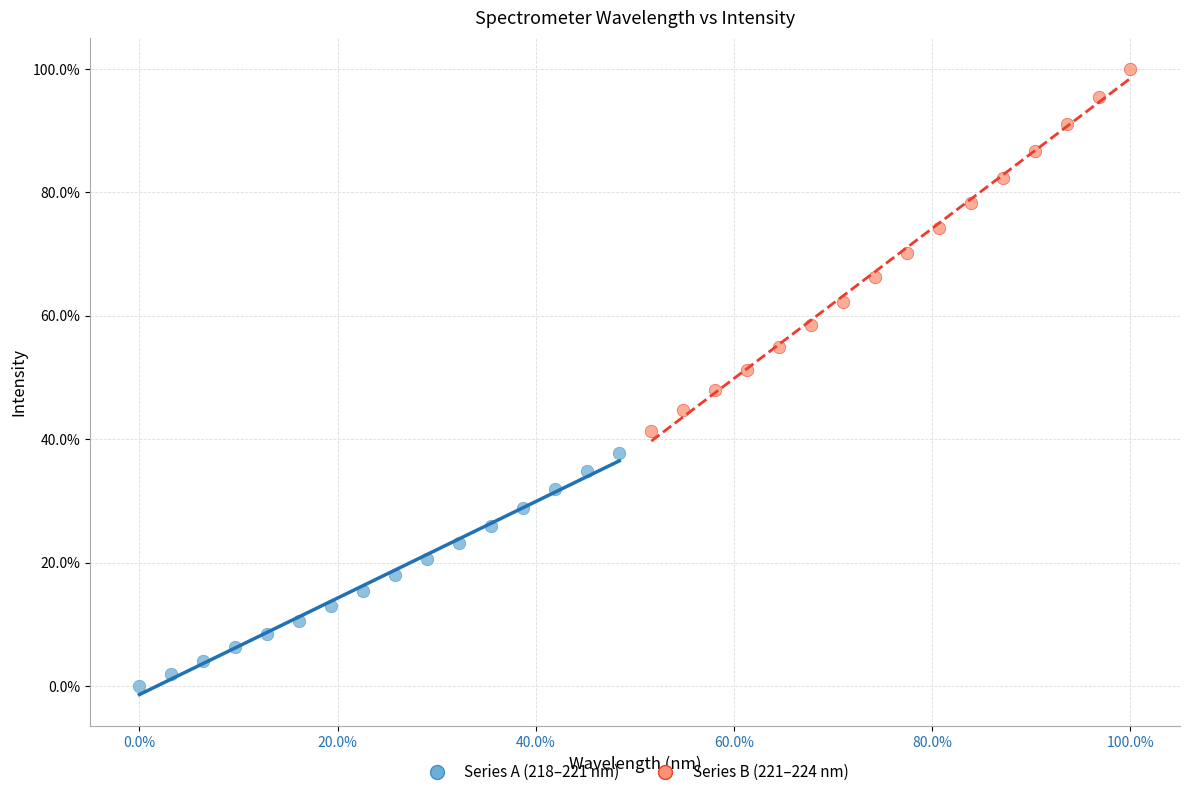

What are all the series names shown in the legend?

Series A (218–221 nm), Series B (221–224 nm)